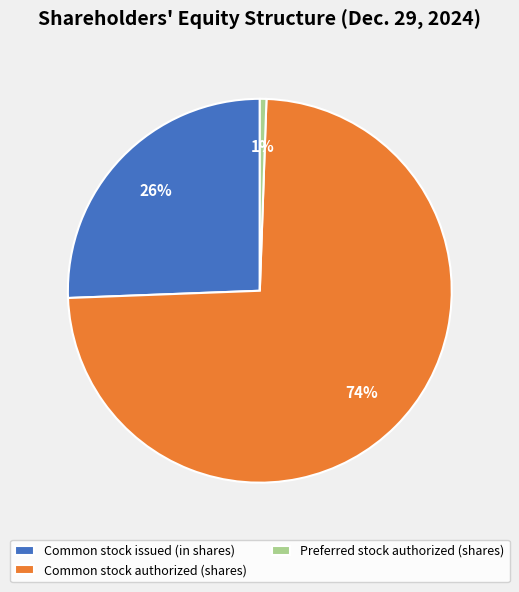

To the nearest percent, what is the difference between the Common stock issued (in shares) and Common stock authorized (shares) slice percentages?

48%